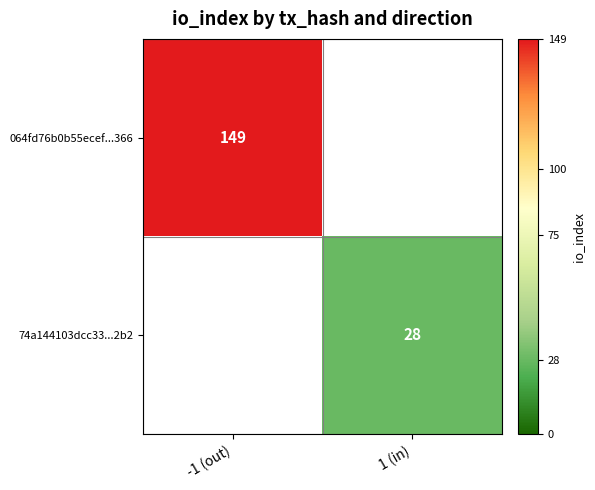

Is it true that 064fd76b0b55ecef...366 equals 103 at -1 (out)?

False